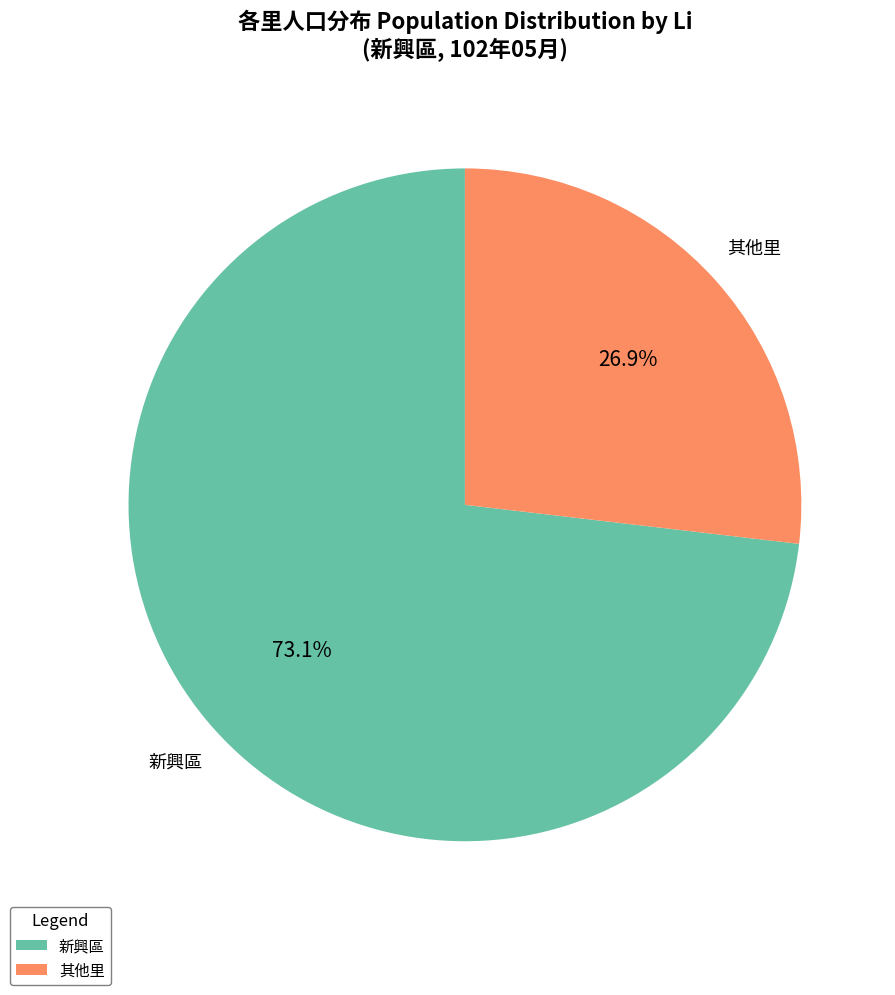

Is there any slice that represents more than half of the pie?

Yes